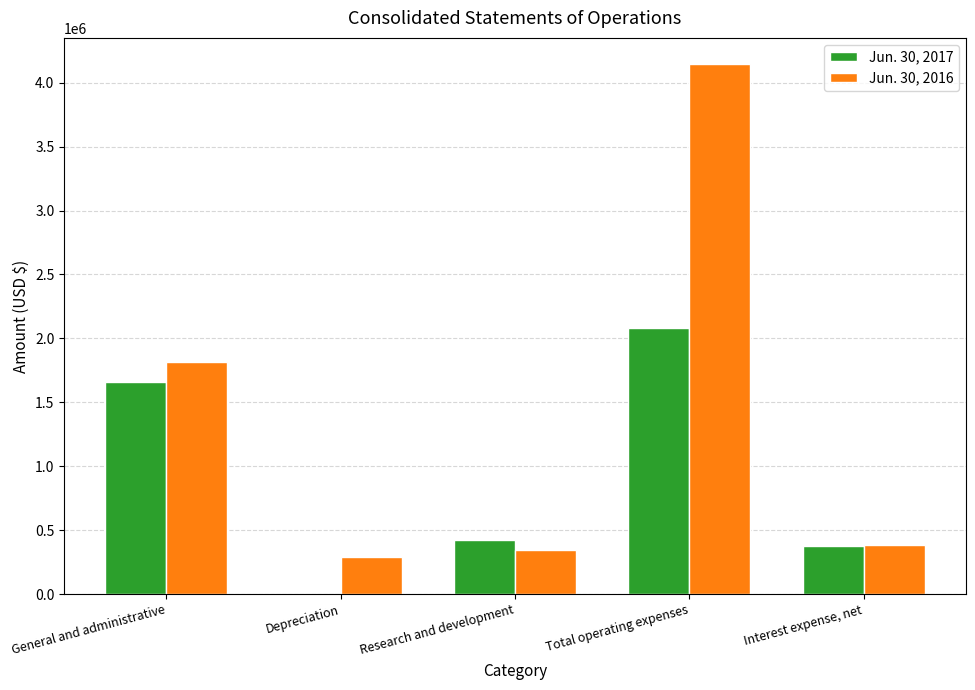

The Jun. 30, 2017 series shows 2526354 at General and administrative. True or false?

False